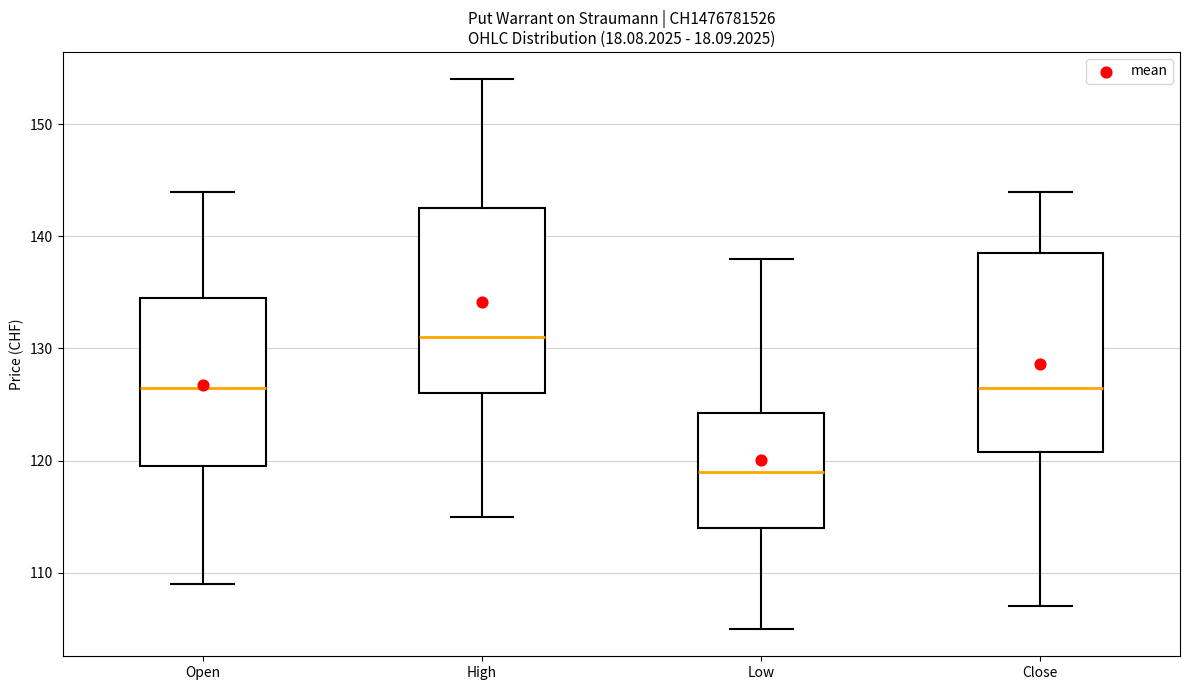

Reading left to right, transcribe this box plot: for each box, give where its median line is, the range the box spans, and where its two whiskers end, as read against the y-axis. The values are not printed on the chart, so give them approximately, as read against the axis.

Open: median 127, box 120 to 135, whiskers 109 to 144
High: median 131, box 126 to 143, whiskers 115 to 154
Low: median 119, box 114 to 124, whiskers 105 to 138
Close: median 127, box 121 to 139, whiskers 107 to 144